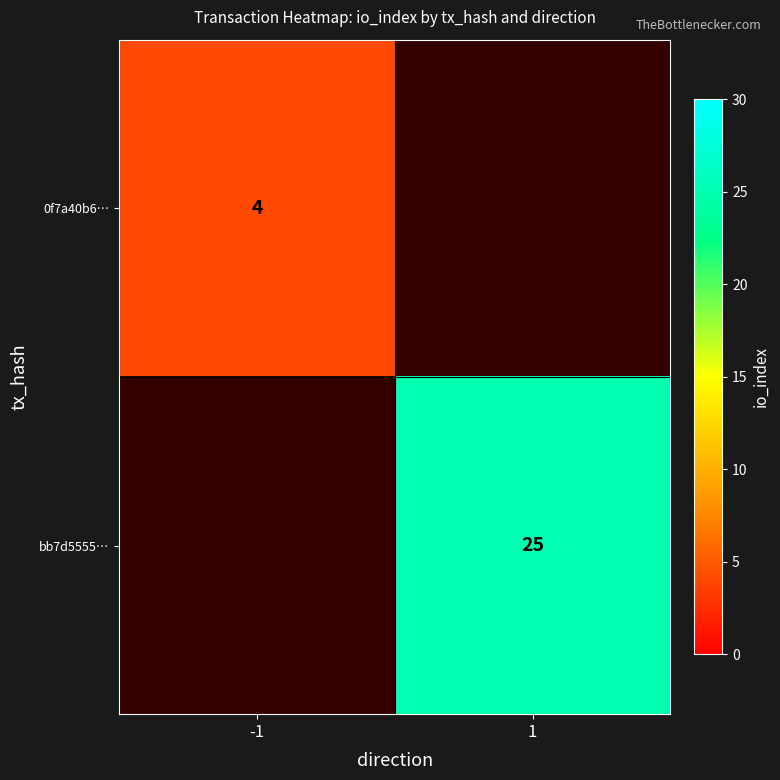

The 0f7a40b6… series shows 6 at -1. True or false?

False